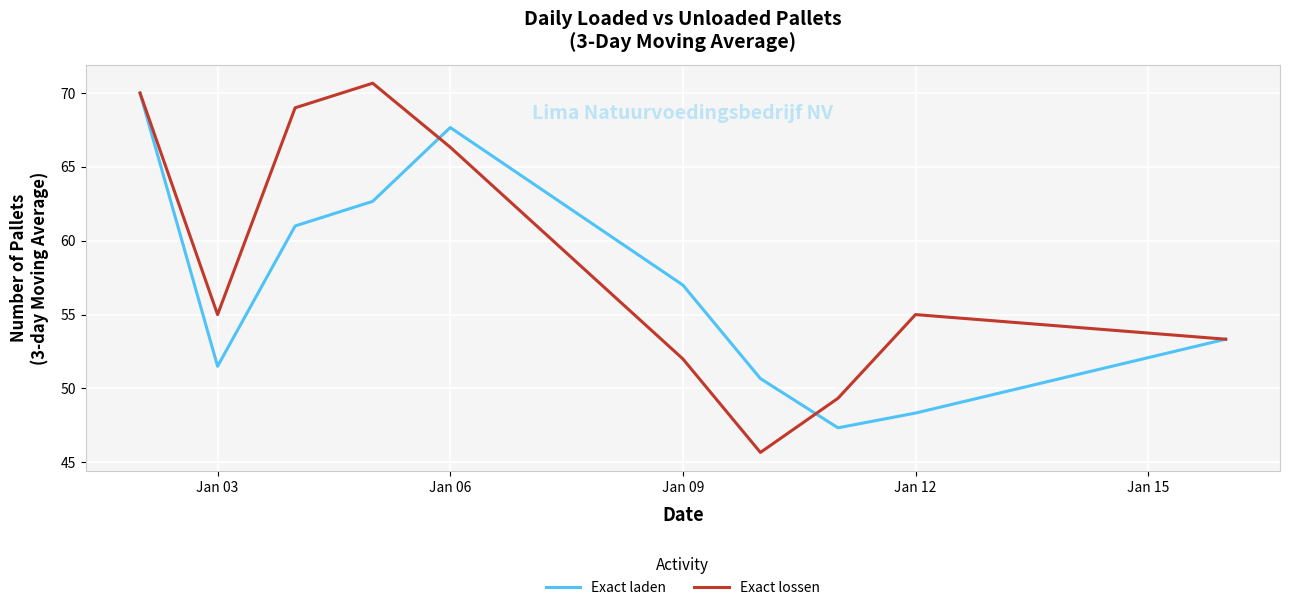

What is the minimum value shown in the chart?

45.7